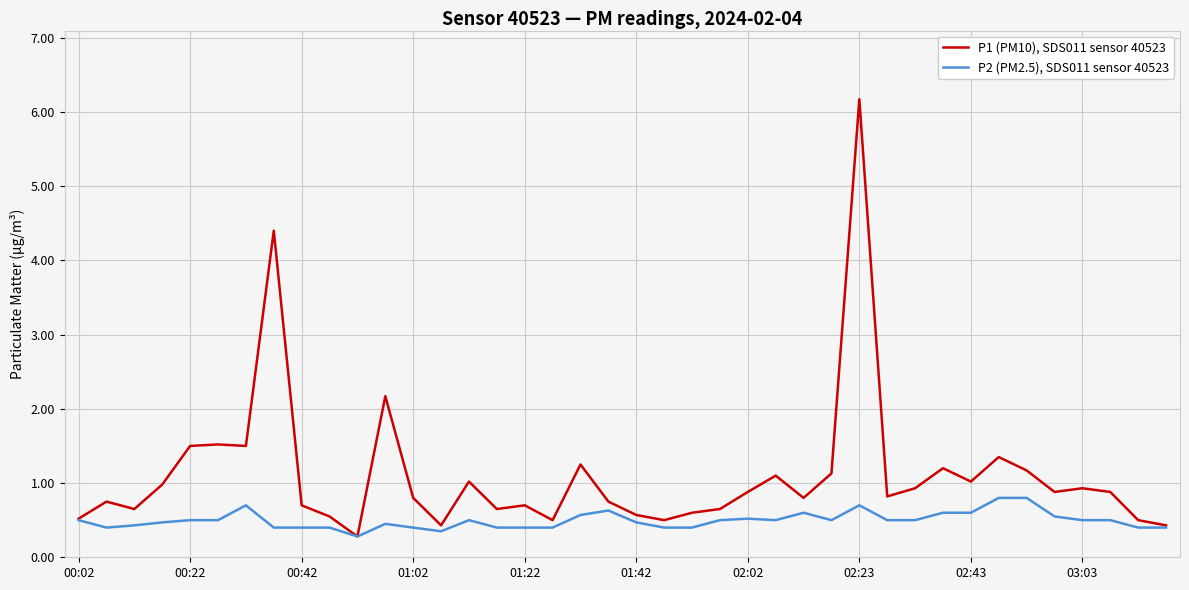

Which series has the largest total across all categories?

P1 (PM10), SDS011 sensor 40523